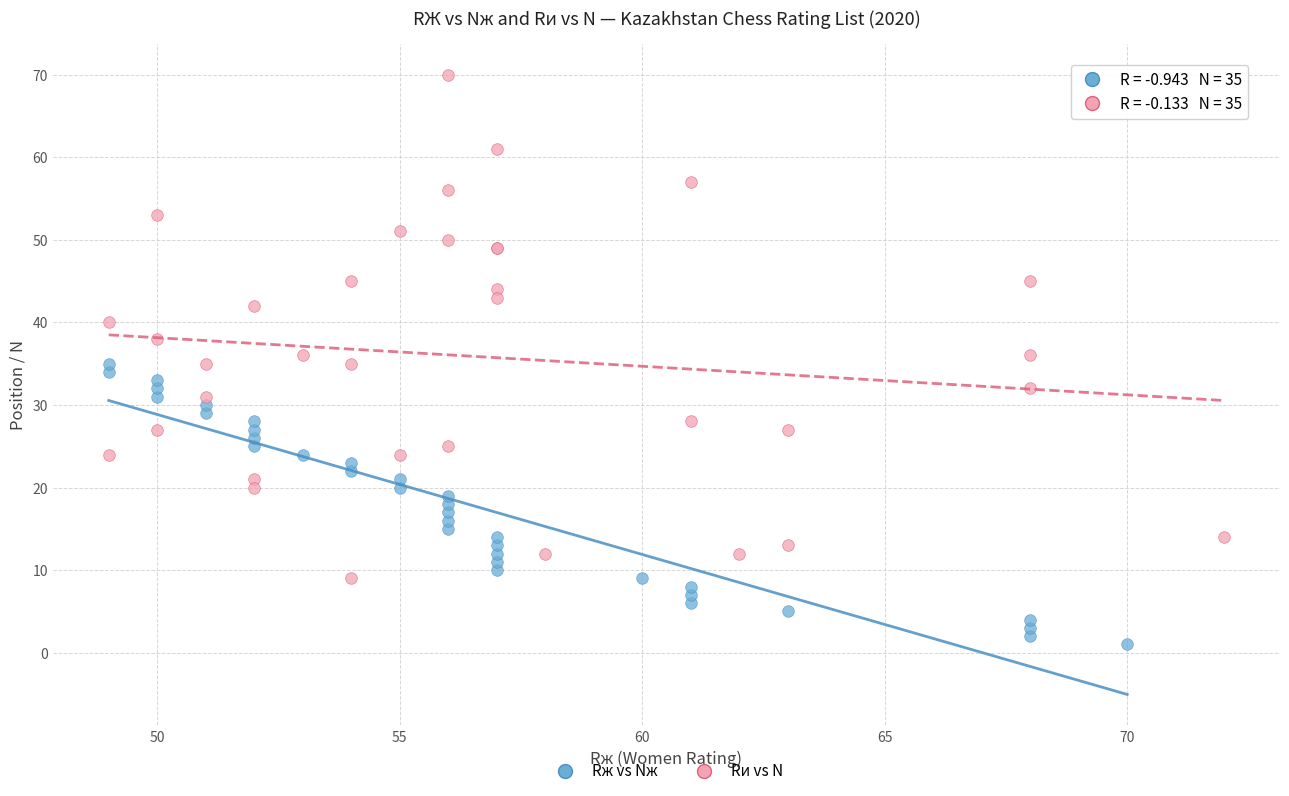

What are all the series names shown in the legend?

Rж vs Nж, Rи vs N